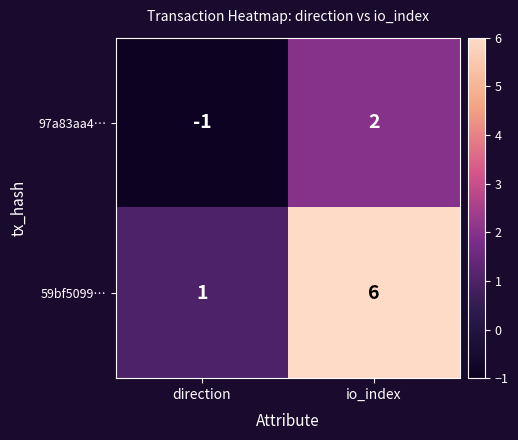

Is it true that 59bf5099… equals 3 at io_index?

False